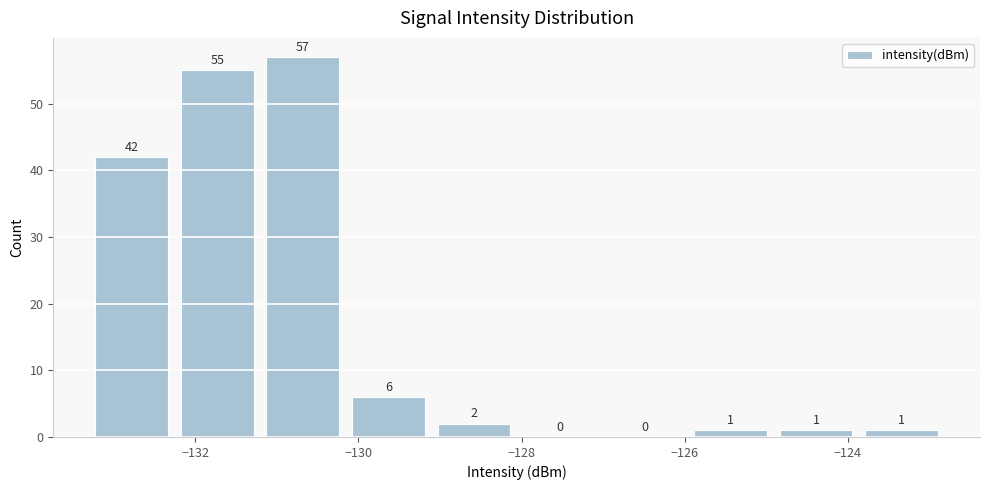

Reading left to right, transcribe this chart: for each bar, give the range it covers on the x-axis and its height. The bar edges are not printed on the chart, so give them approximately, as read against the axis.

-133.4 to -132.2: 42
-132.2 to -131.2: 55
-131.2 to -130.2: 57
-130.2 to -129.2: 6
-129.2 to -128.0: 2
-128.0 to -127.0: 0
-127.0 to -126.0: 0
-126.0 to -125.0: 1
-125.0 to -123.8: 1
-123.8 to -122.8: 1